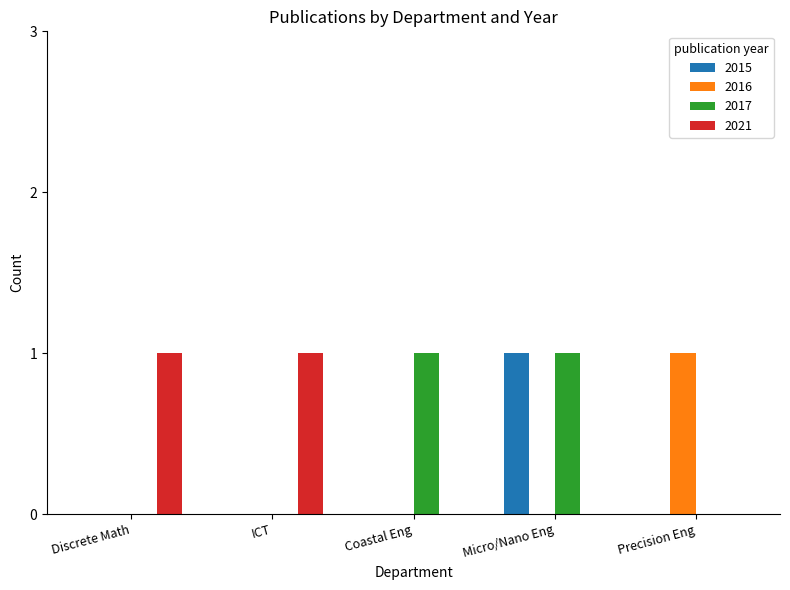

The value of 2017 at Precision Eng is 0. True or false?

True